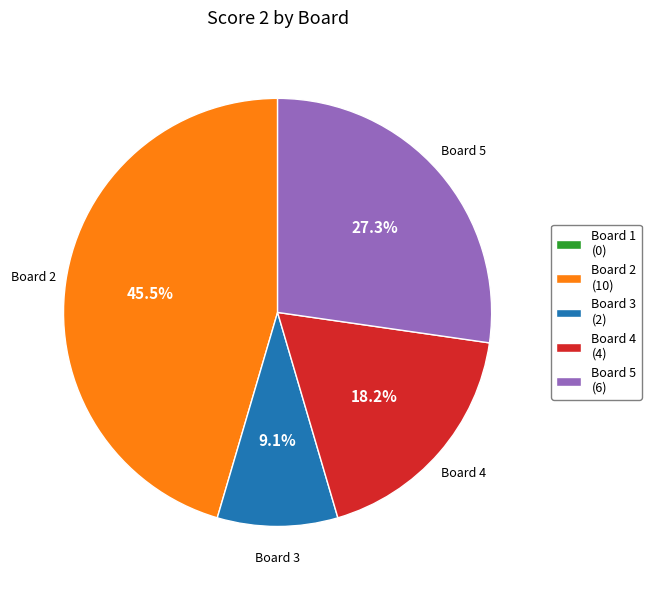

Is there any slice that represents more than half of the pie?

No